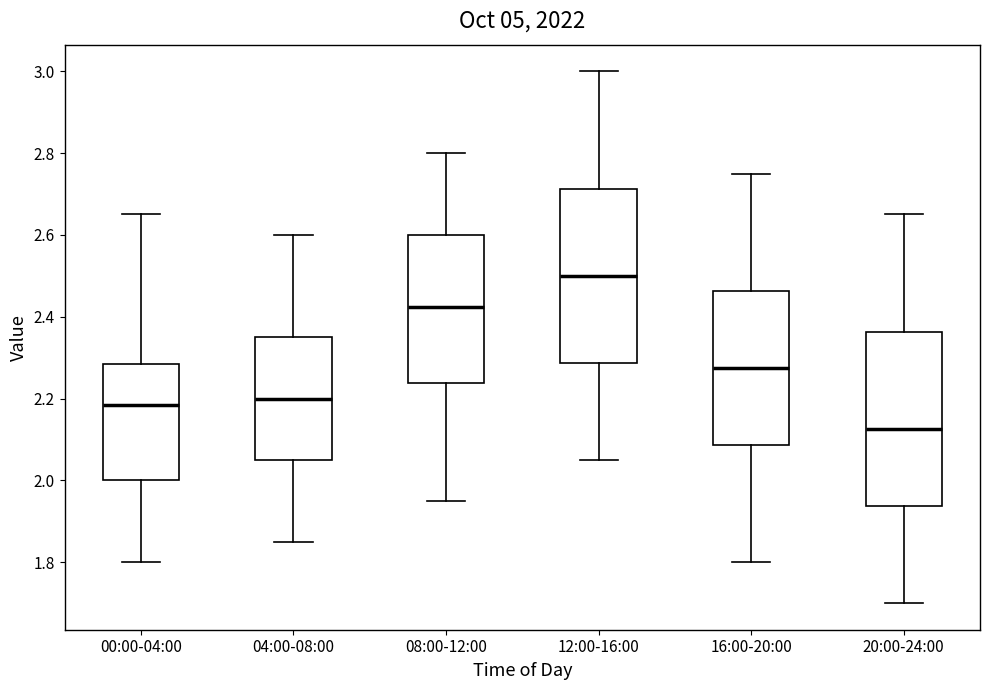

Where is the lower edge of the box for 04:00-08:00 on the y-axis? The values are not printed on the chart, so give them approximately, as read against the axis.

2.06